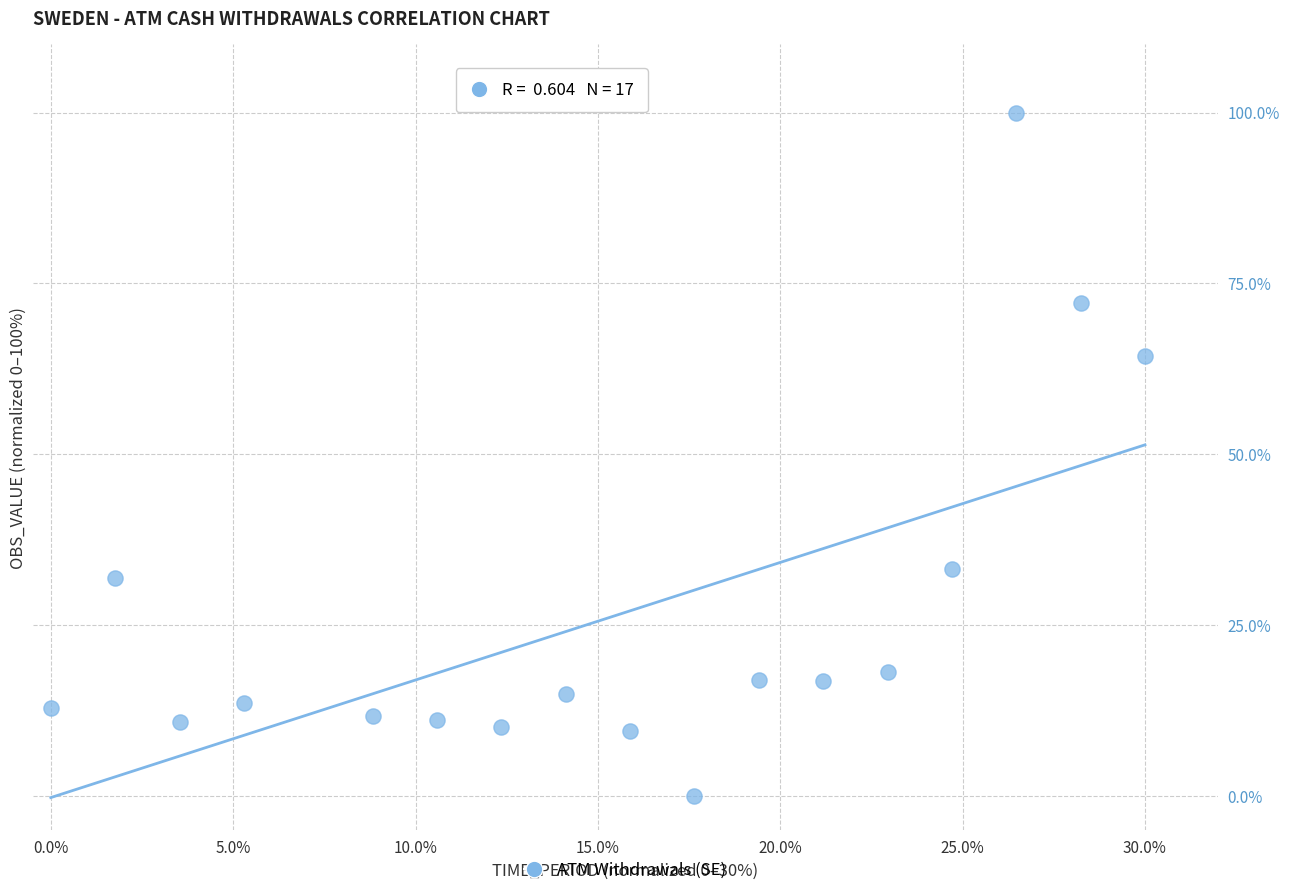

What Y value in the scatter plot is closest to 50?

64.4